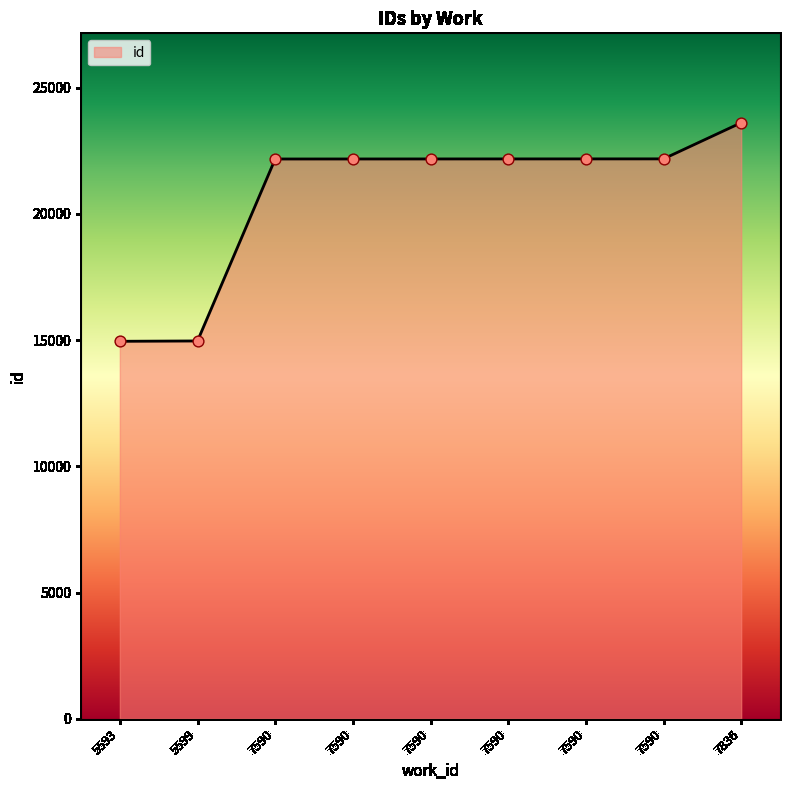

What is the change in value from 5599 to 7836?

+8645